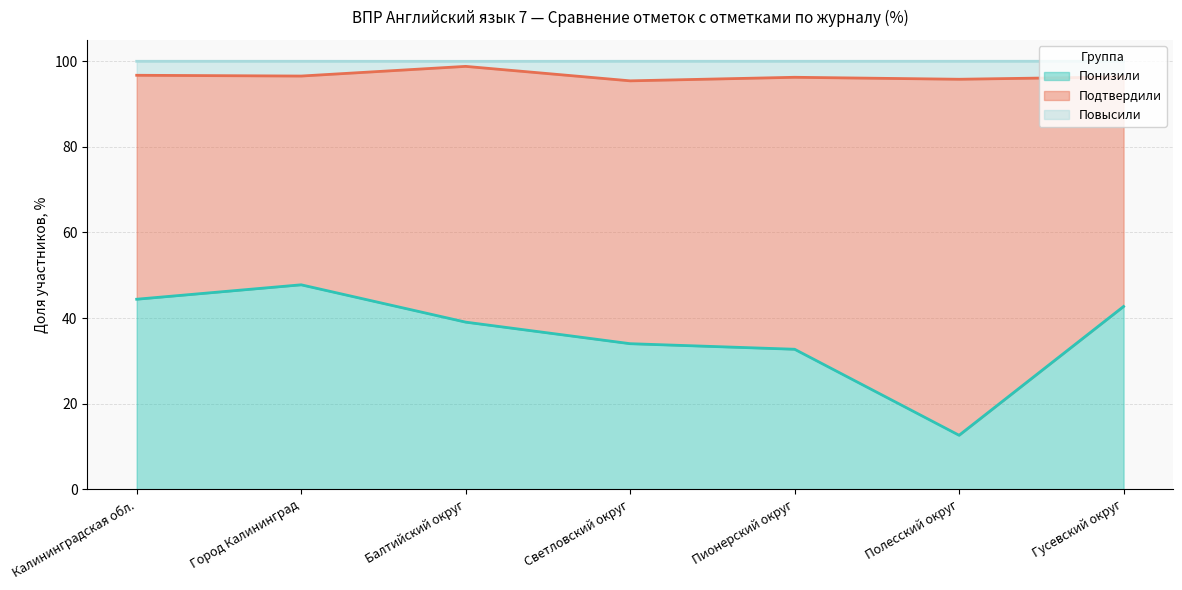

At which label does Понизили reach its minimum?

Полесский округ